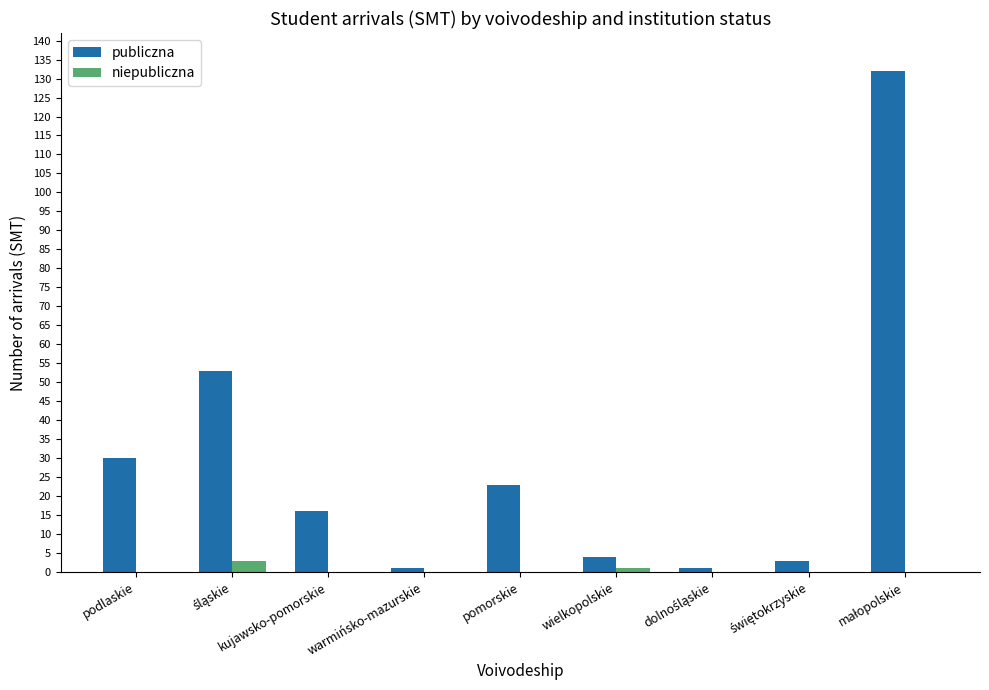

What is the maximum value shown in the chart?

132